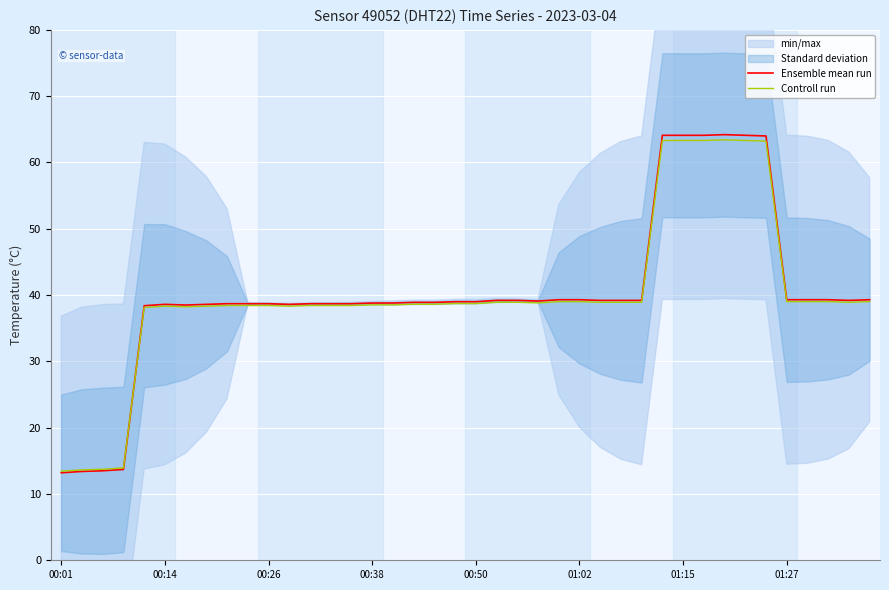

True or false: Ensemble mean run has a value of 19.6 at 01:27.

False